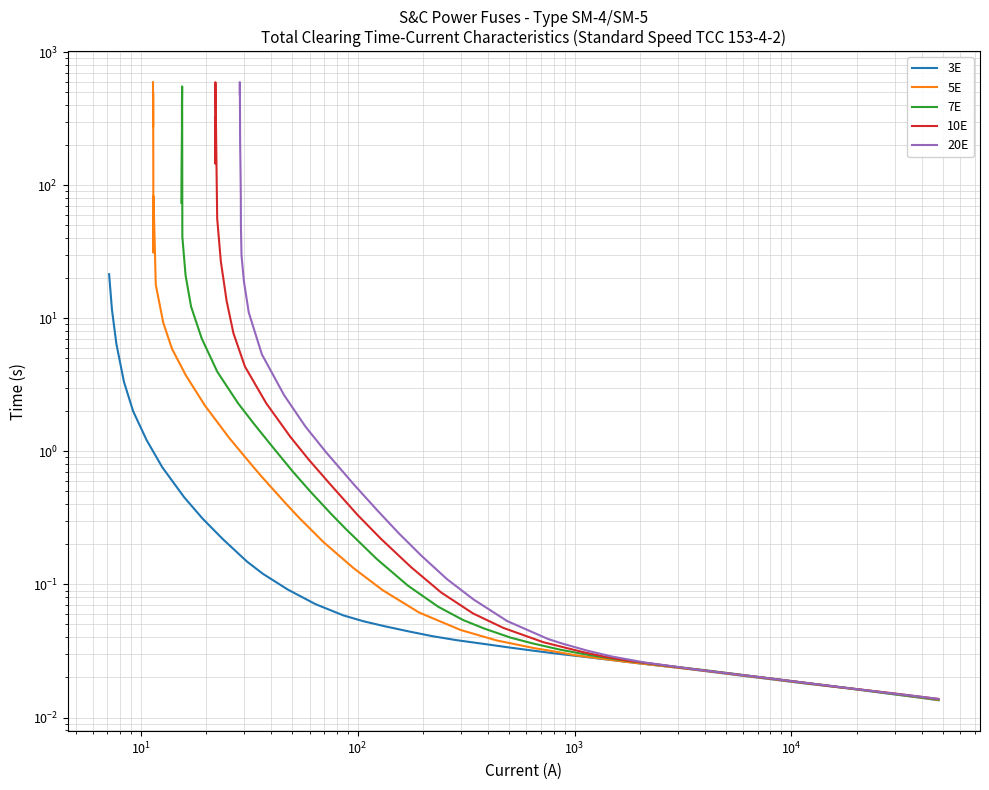

What are all the series names shown in the legend?

3E, 5E, 7E, 10E, 20E